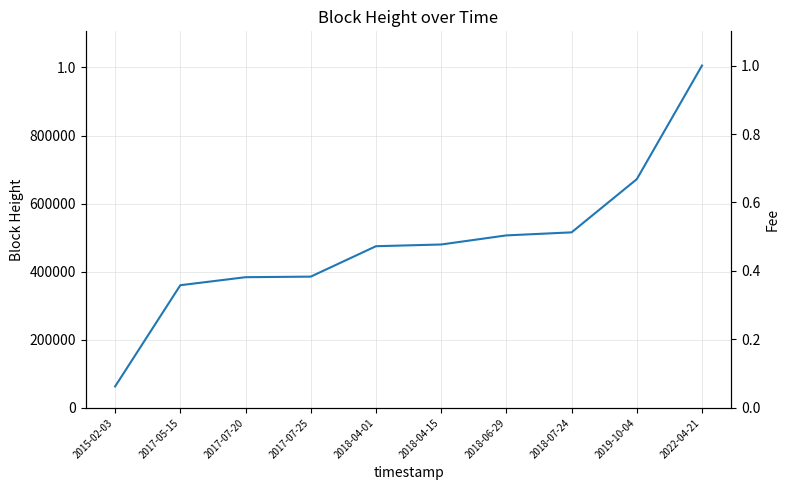

Does the chart display data point markers on the line(s)?

No